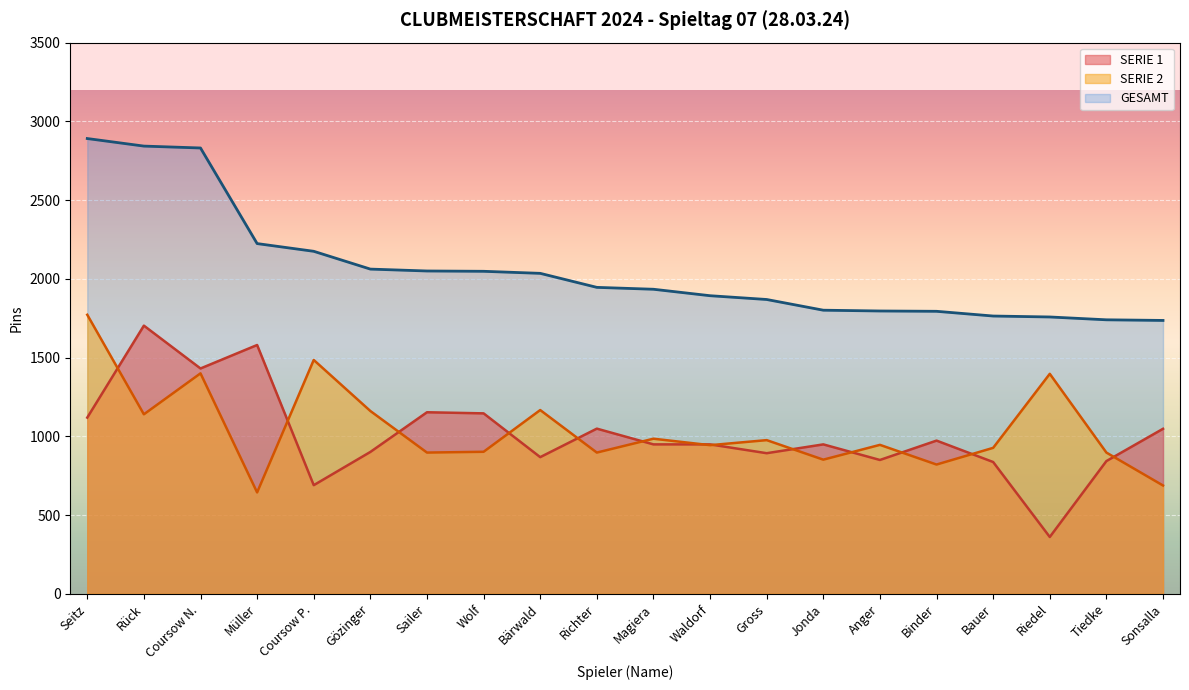

What is the difference between the SERIE 1 values at Sailer and Waldorf?

204